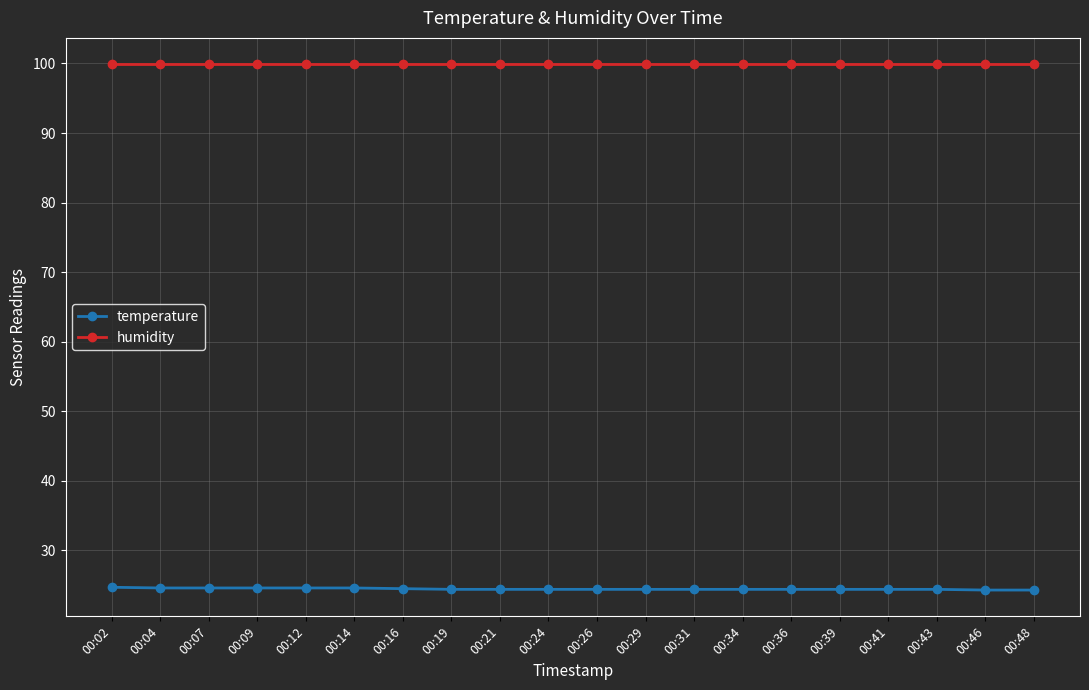

What are all the series names shown in the legend?

temperature, humidity